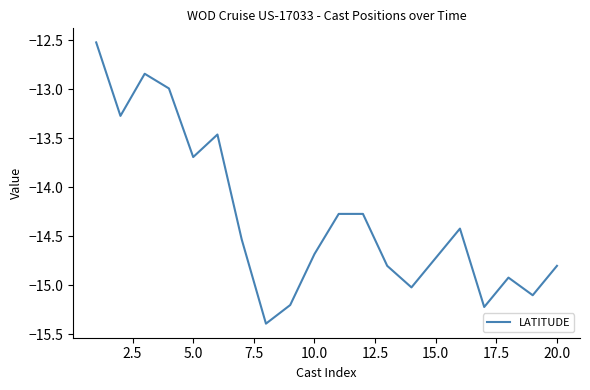

What is the smallest value displayed?

-15.4